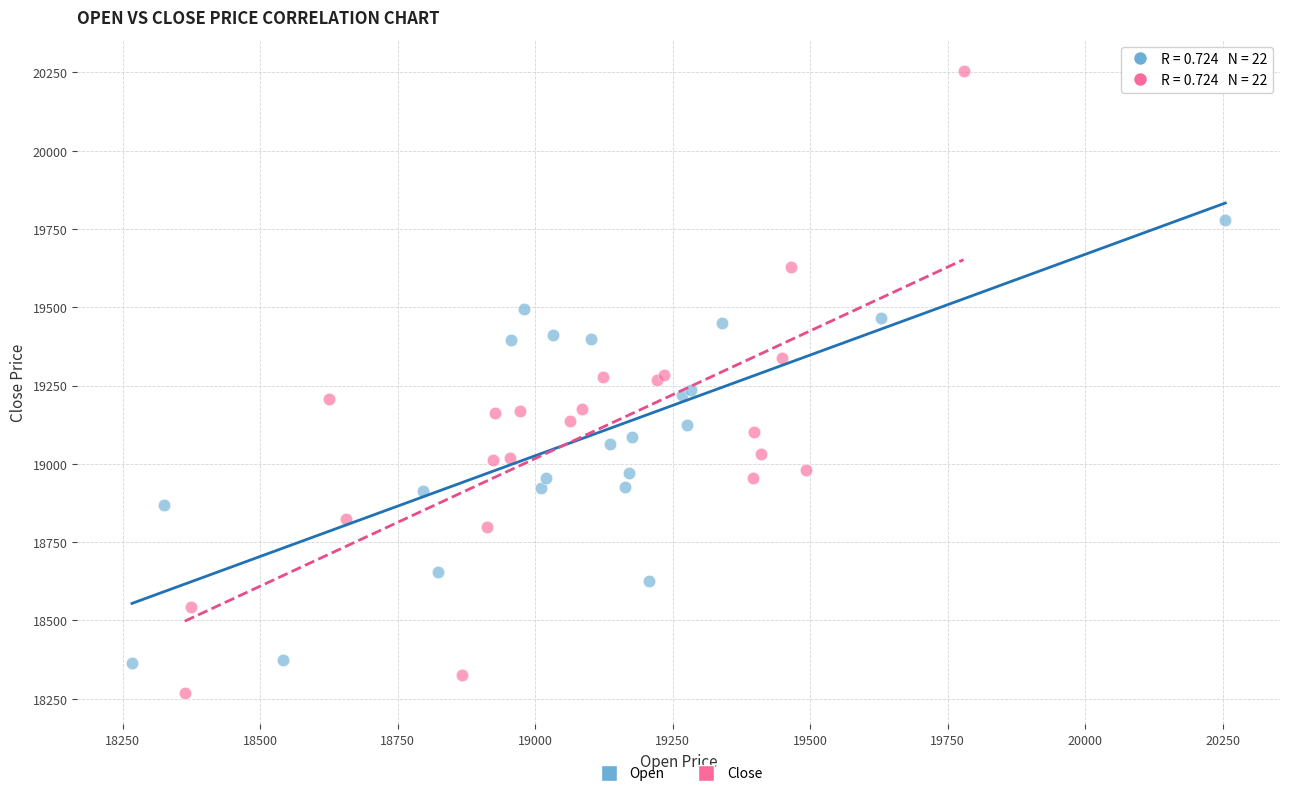

Which series reaches the minimum Y coordinate?

Close